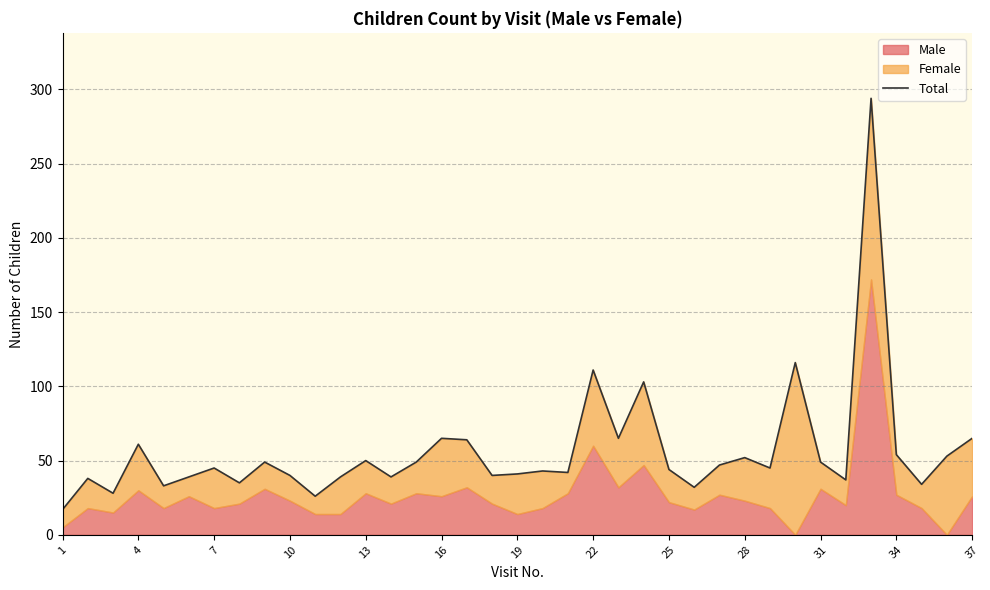

What is the difference between the maximum and minimum values?

277